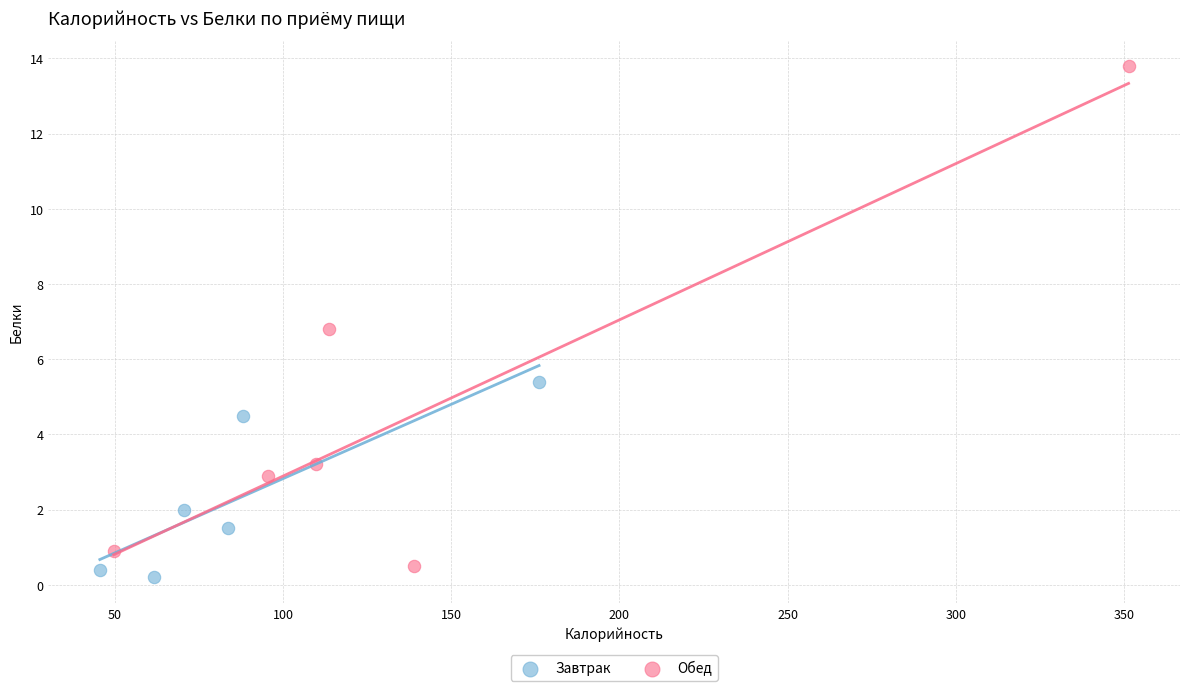

Which series contains the highest Y value?

Обед